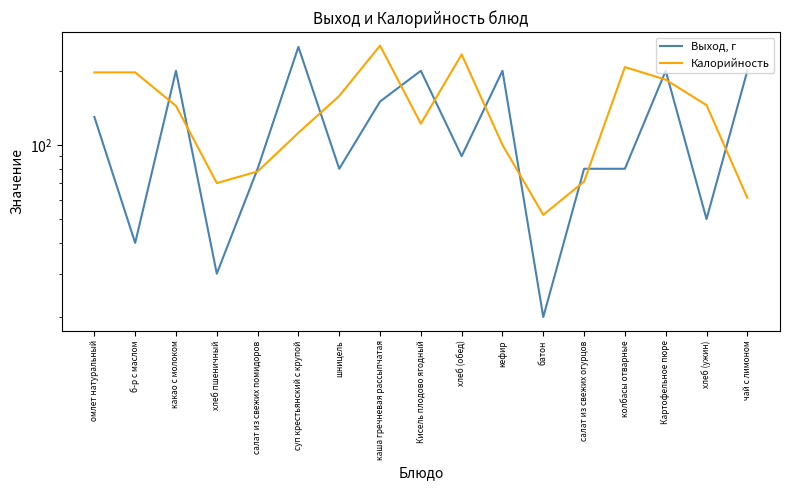

What is the sum of all Выход, г values?

2080